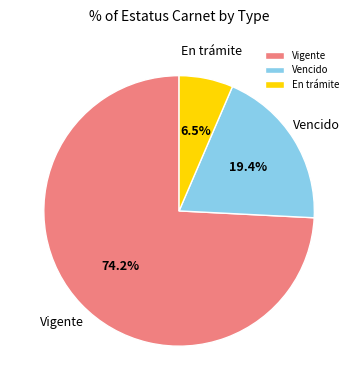

To the nearest percent, what is the difference between the Vigente and En trámite slice percentages?

68%